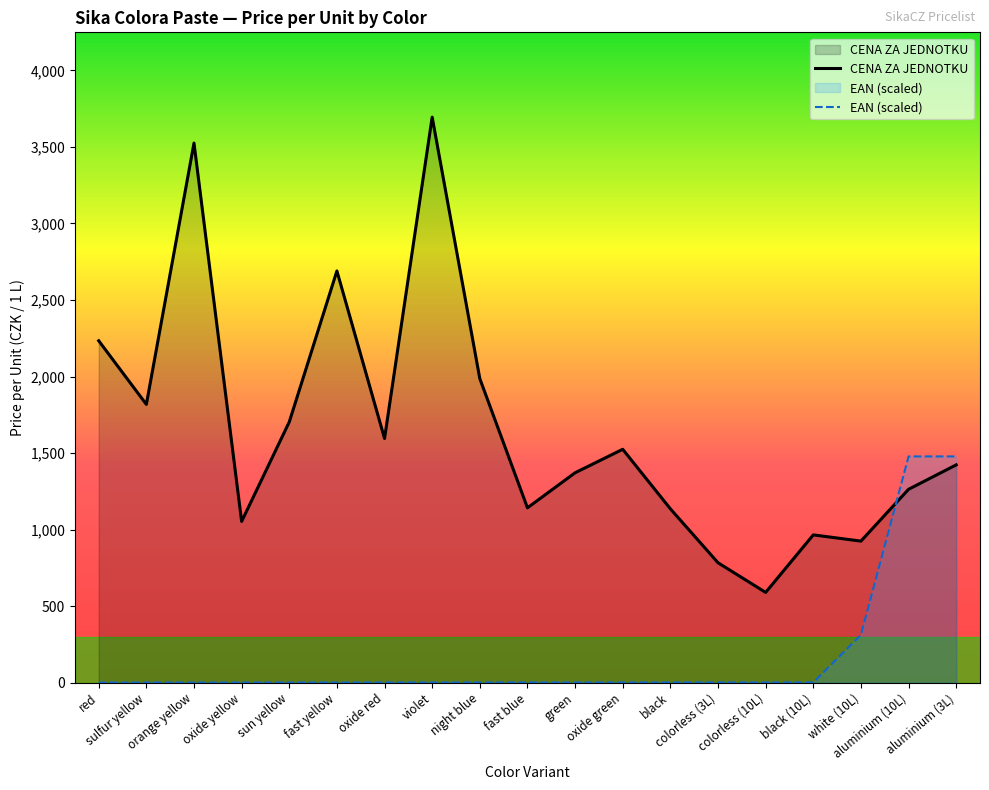

Where is the first local minimum for CENA ZA JEDNOTKU?

sulfur yellow